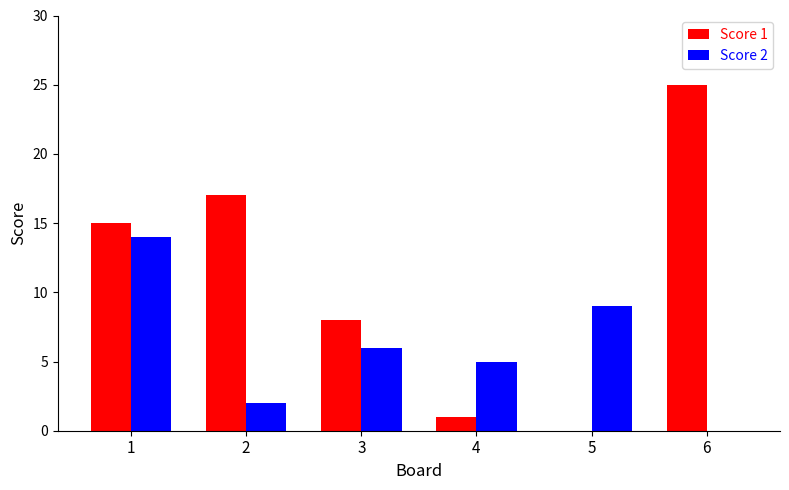

Reading left to right, list all the values displayed in this chart.

Score 1: 1=15	2=17	3=8	4=1	5=0	6=25
Score 2: 1=14	2=2	3=6	4=5	5=9	6=0